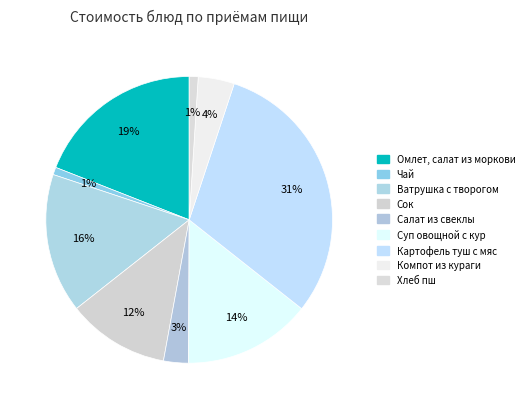

What percentage is the Сок slice, to the nearest percent?

12%